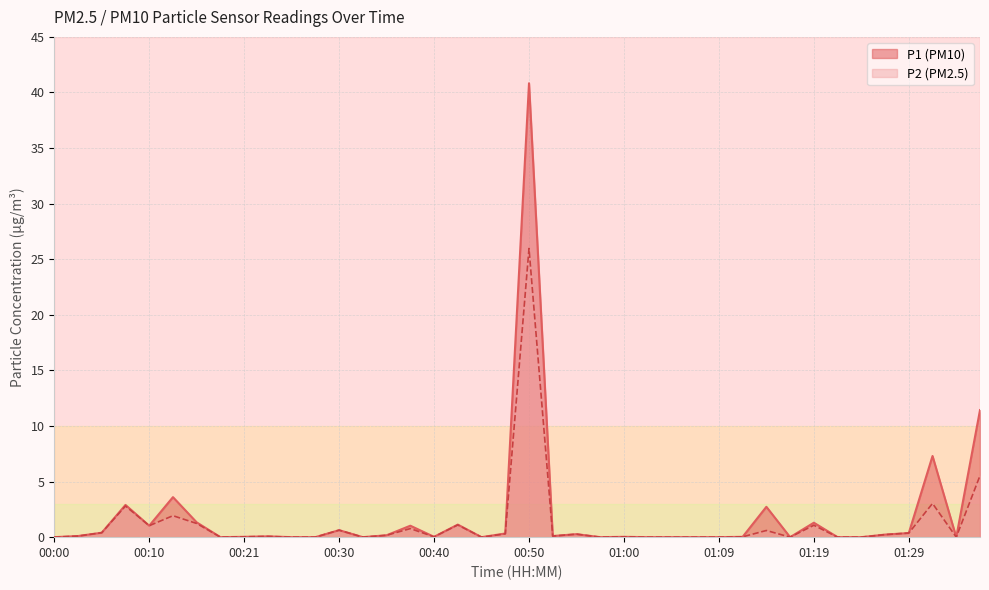

In P1, how many points are lower than both neighbors (excluding endpoints)?

9